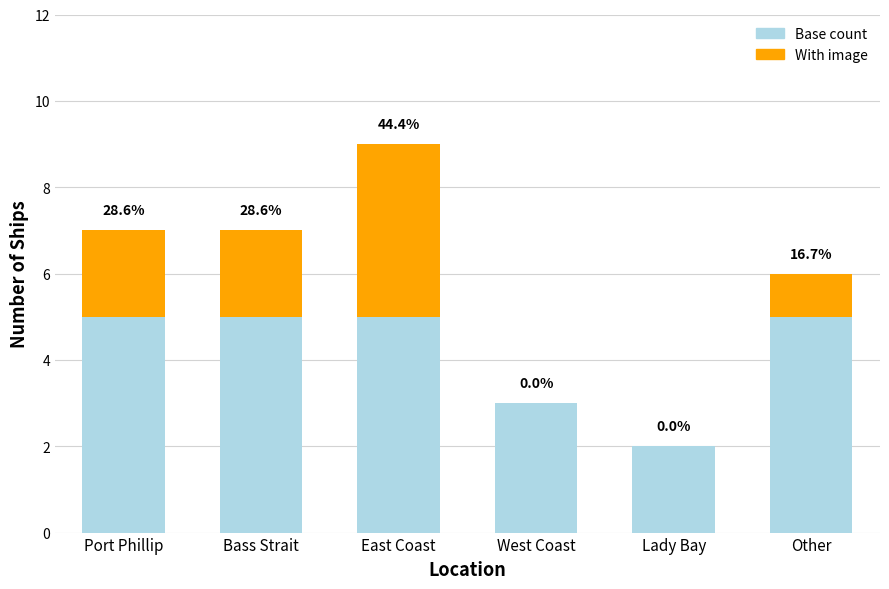

What is the minimum value for Base count?

2